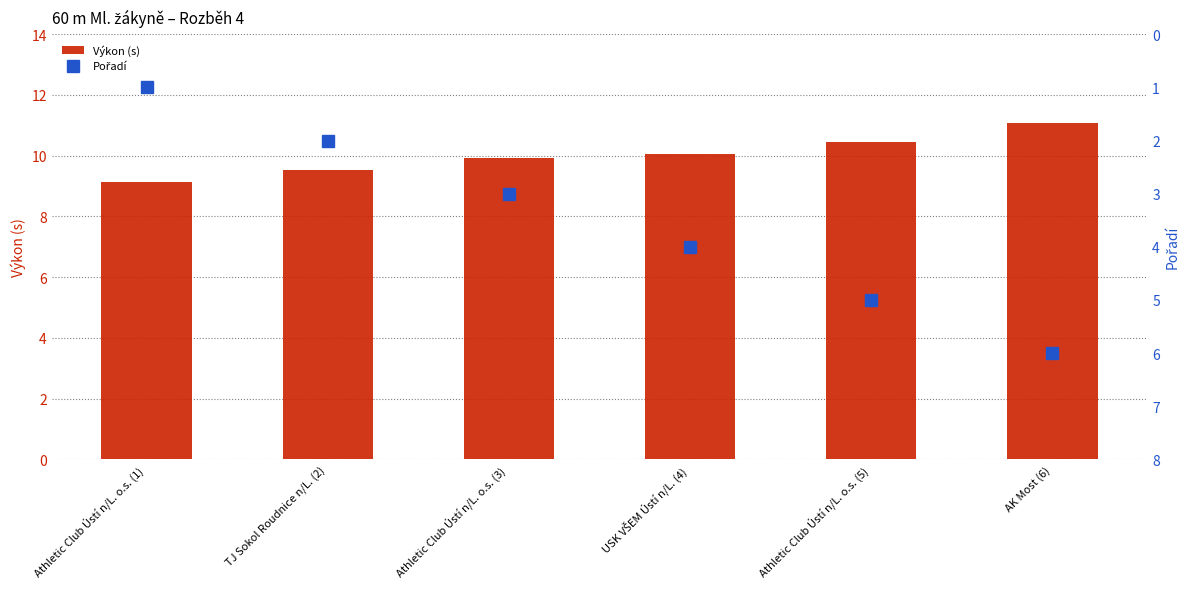

The Pořadí series shows 6.3 at USK VŠEM Ústí n/L. (4). True or false?

False